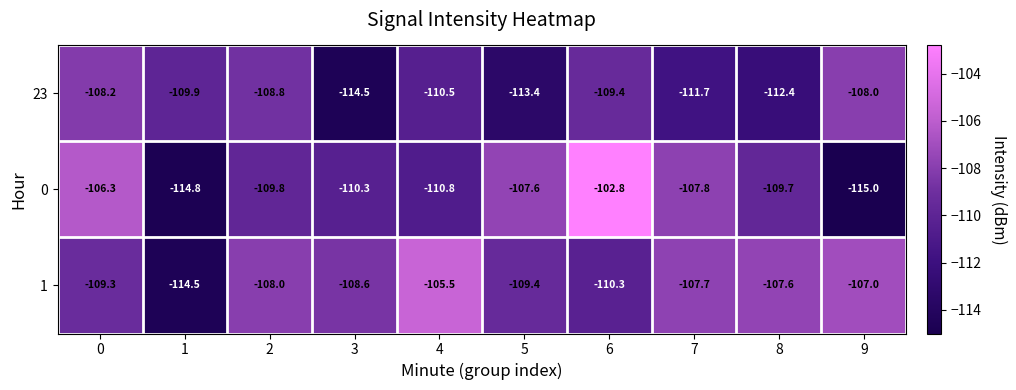

What is the spread (max minus min) of values at 1?

4.9